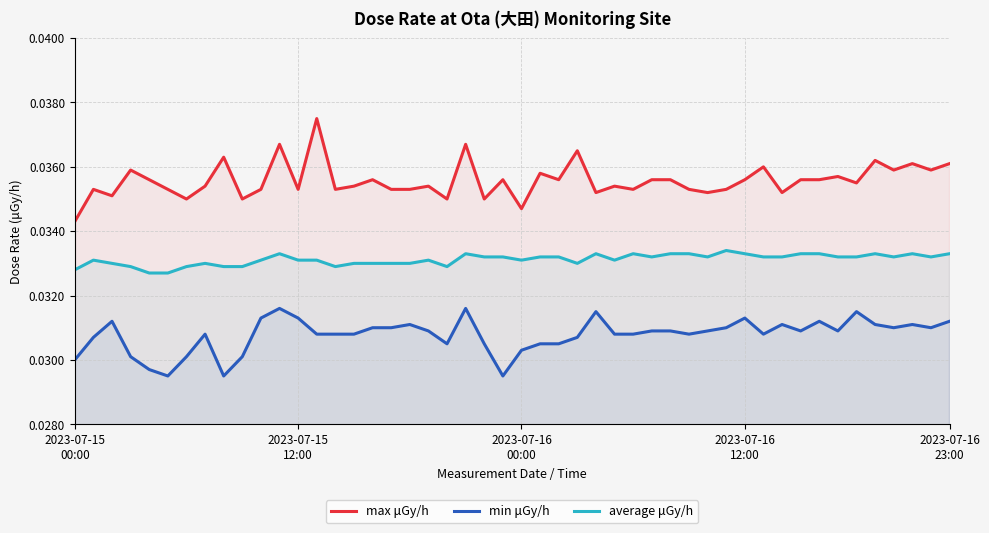

What is the total value across all series at 2023-07-16?

0.1